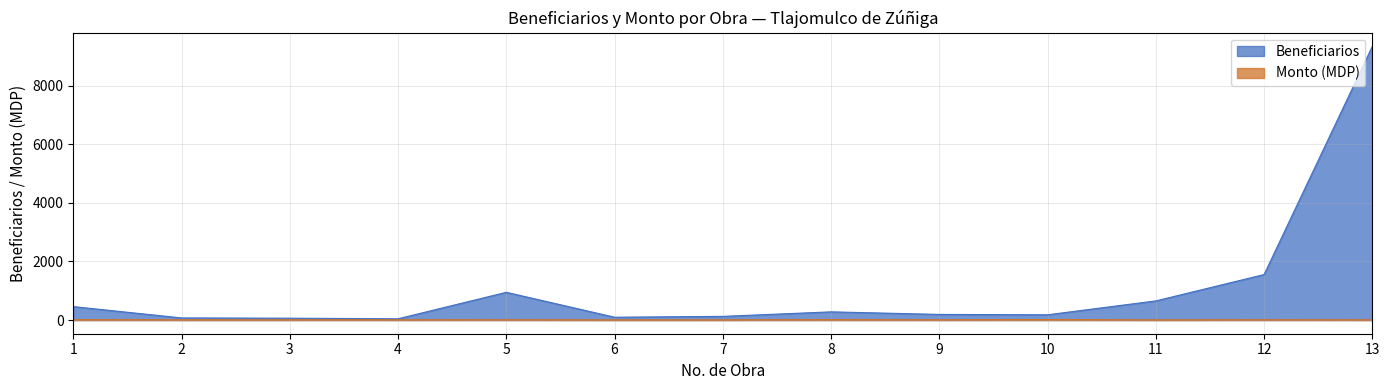

True or false: Monto (MDP) has a value of 9.0 at 12.

True